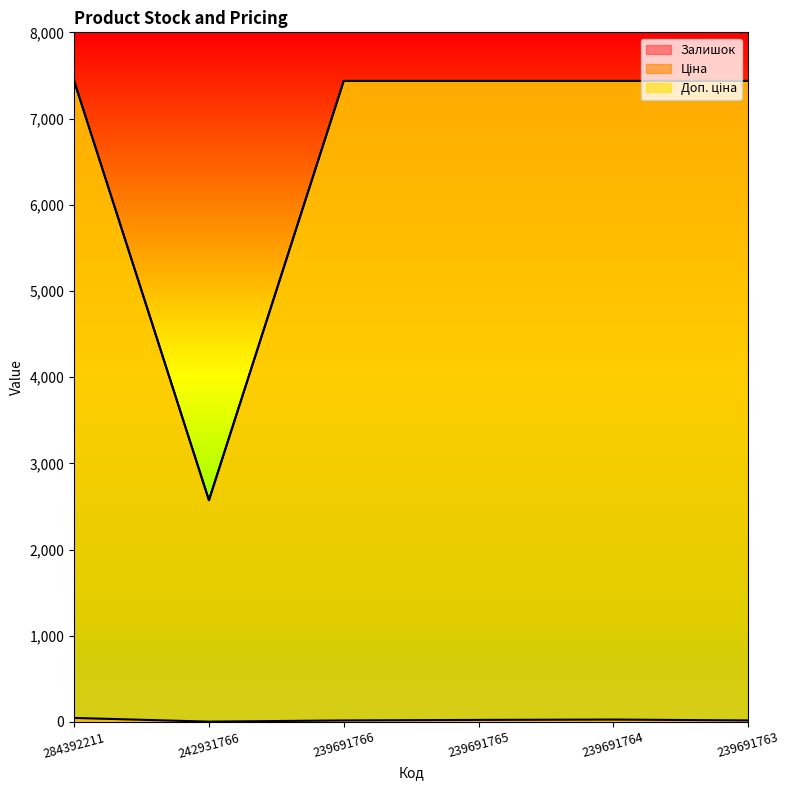

True or false: Доп. ціна has a value of 3339.3 at 239691766.

False